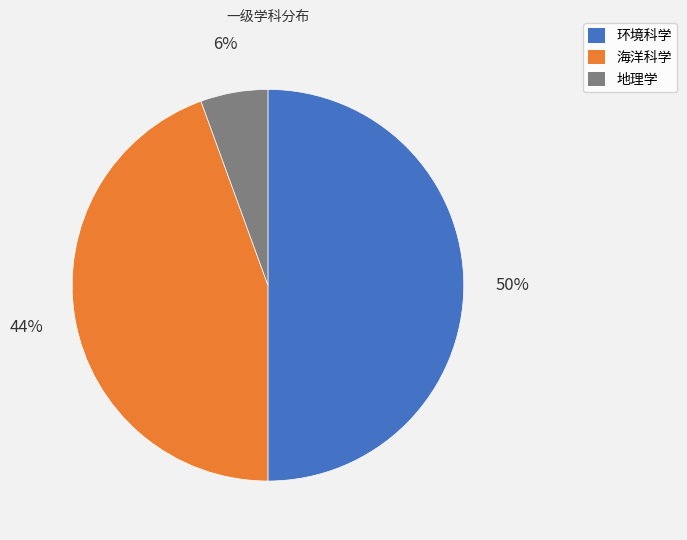

What is the largest slice in the pie chart?

环境科学